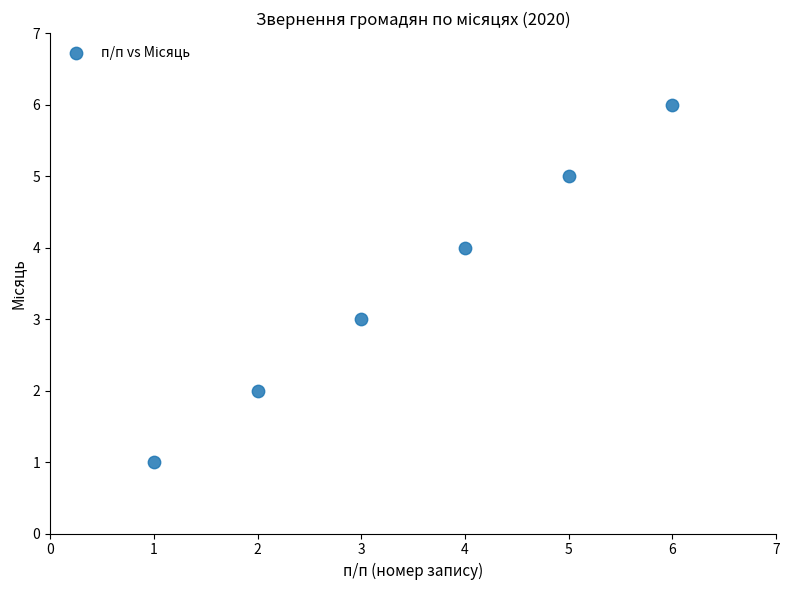

What is the average Y value?

4